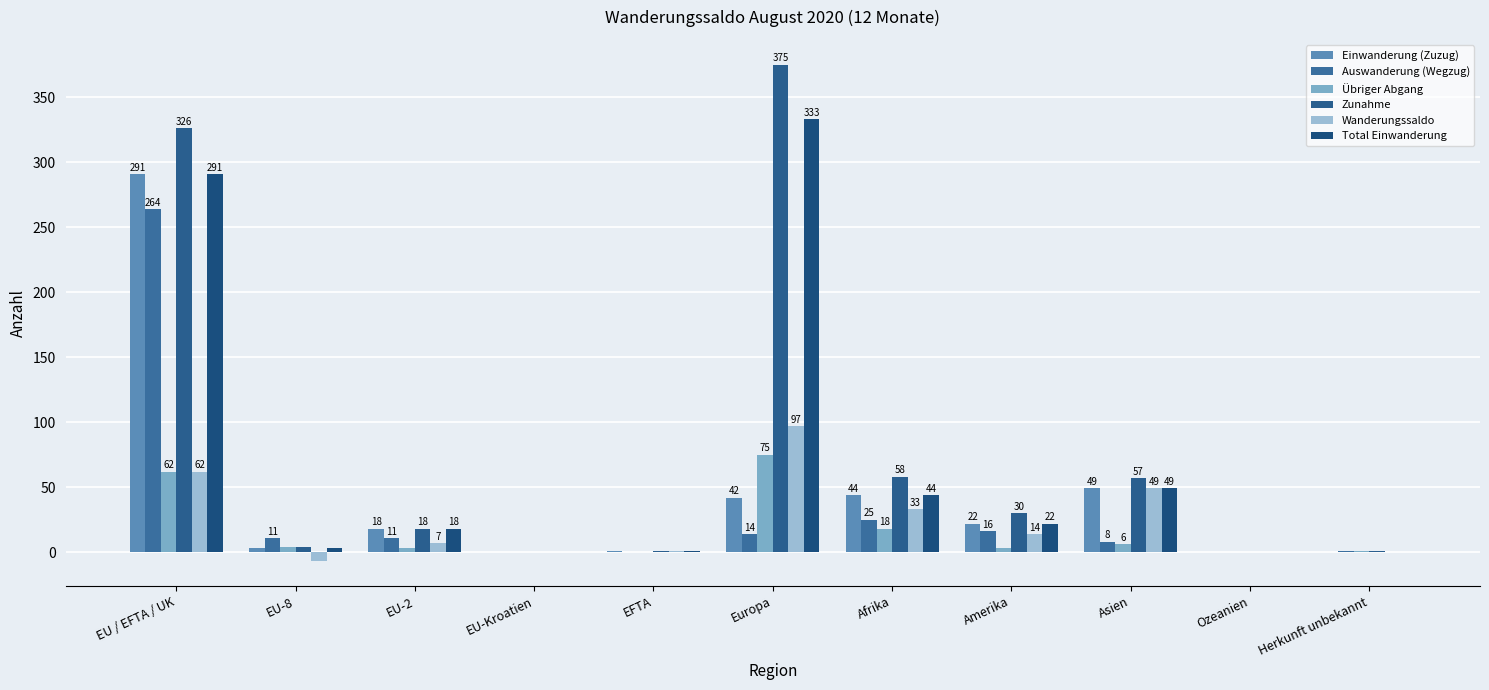

The Einwanderung (Zuzug) series shows 134 at Herkunft unbekannt. True or false?

False